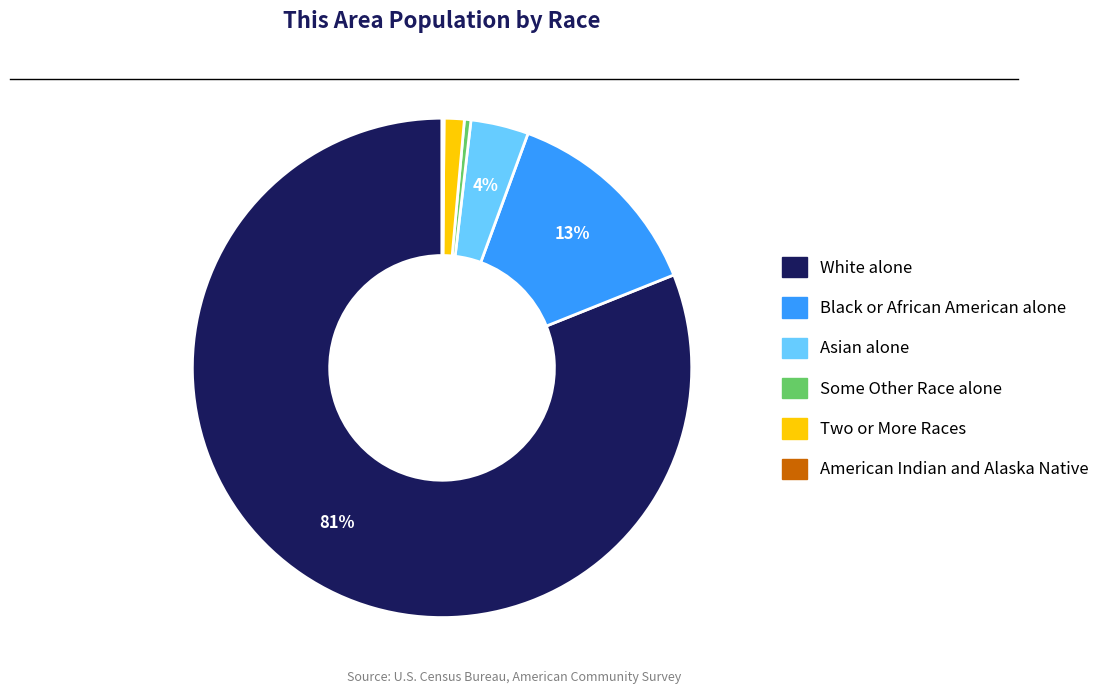

Combined, do Two or More Races and Some Other Race alone account for over 50%?

No